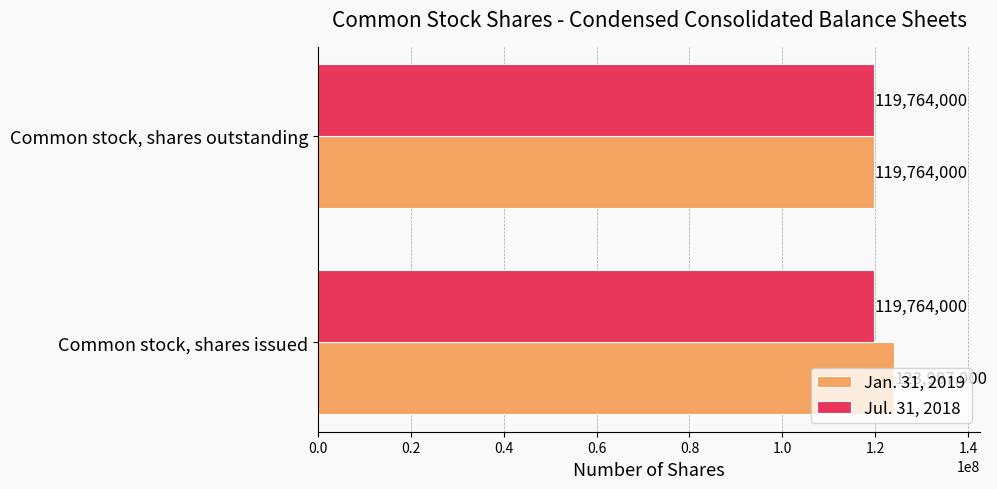

What are all the series names shown in the legend?

Jan. 31, 2019, Jul. 31, 2018